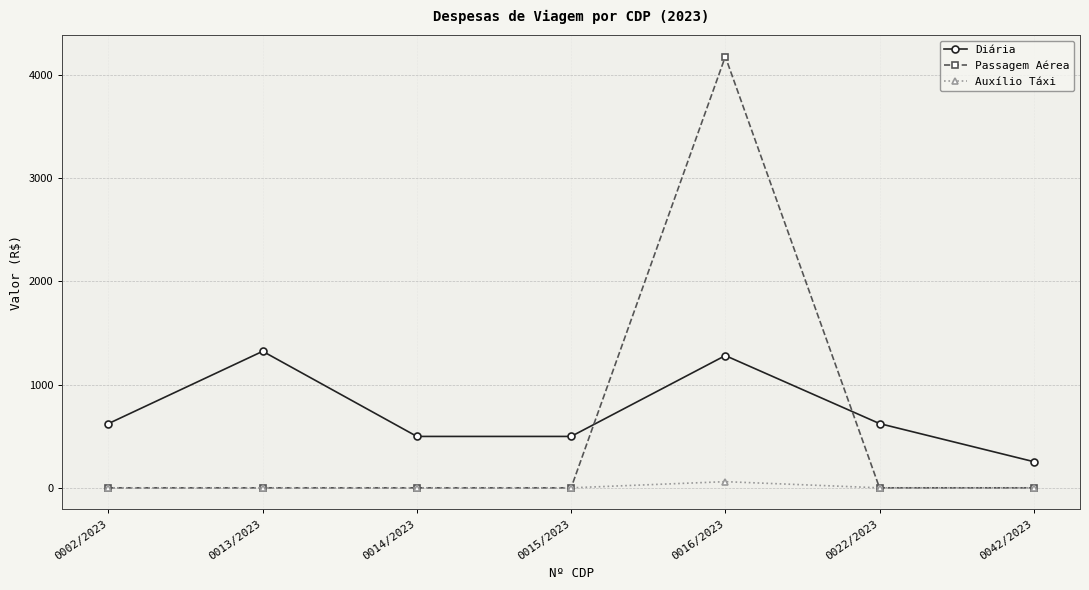

True or false: Passagem Aérea has a value of 2507.7 at 0016/2023.

False